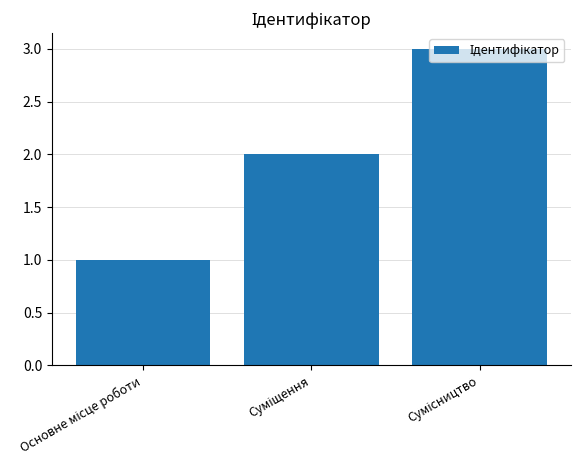

What is the maximum value shown in the chart?

3